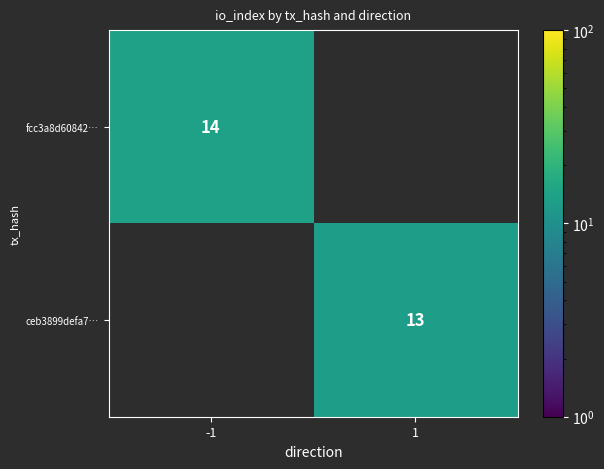

True or false: ceb3899defa7… has a value of 19 at 1.

False